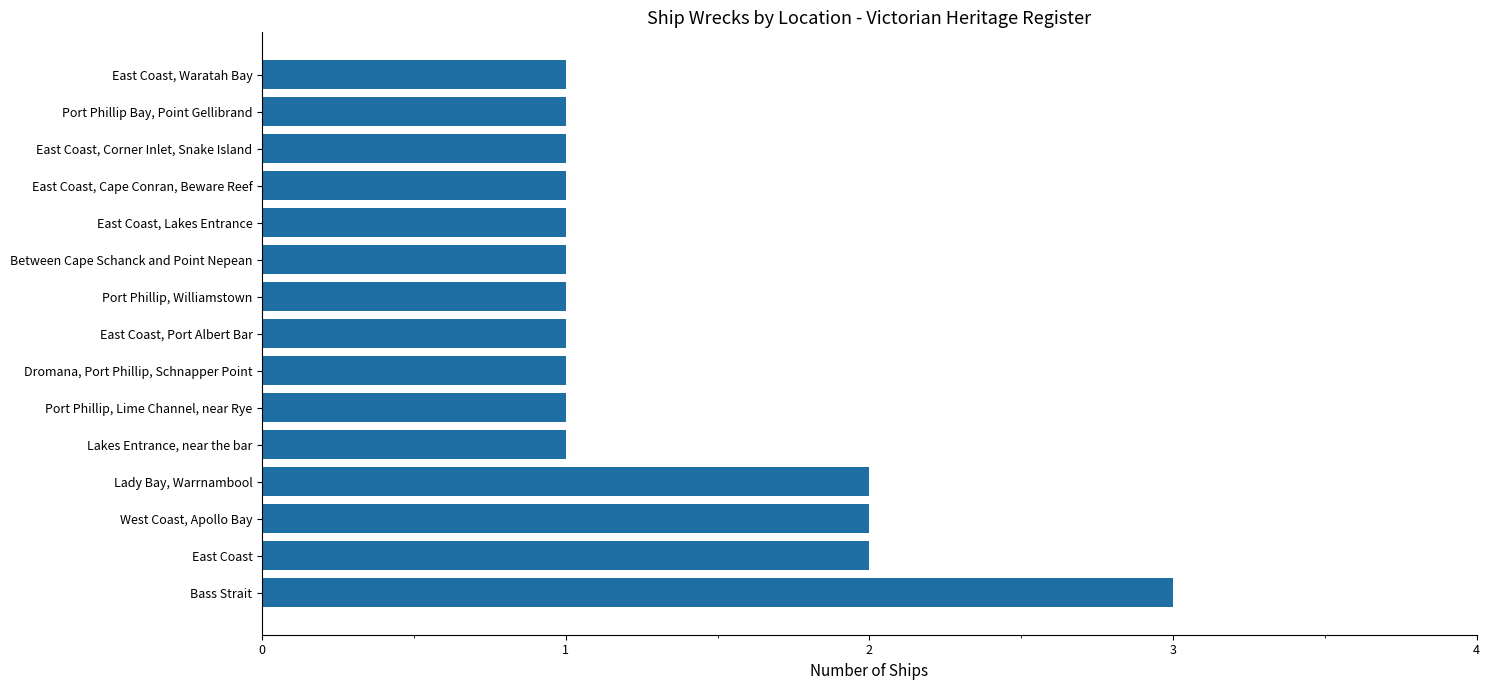

Reading top to bottom, transcribe all the data shown in this chart.

East Coast, Waratah Bay=1	Port Phillip Bay, Point Gellibrand=1	East Coast, Corner Inlet, Snake Island=1	East Coast, Cape Conran, Beware Reef=1	East Coast, Lakes Entrance=1	Between Cape Schanck and Point Nepean=1	Port Phillip, Williamstown=1	East Coast, Port Albert Bar=1	Dromana, Port Phillip, Schnapper Point=1	Port Phillip, Lime Channel, near Rye=1	Lakes Entrance, near the bar=1	Lady Bay, Warrnambool=2	West Coast, Apollo Bay=2	East Coast=2	Bass Strait=3